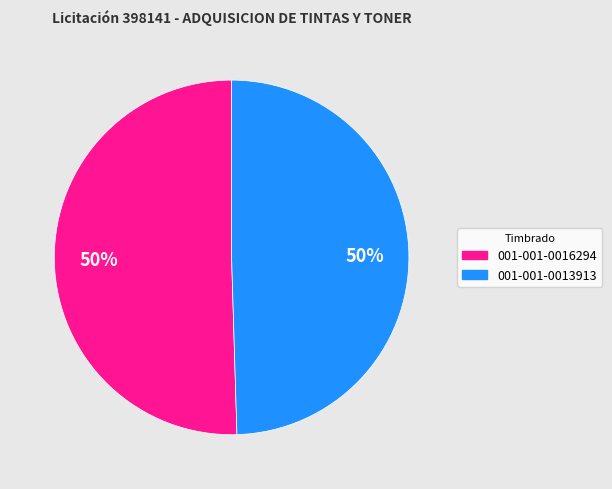

To the nearest percent, what is the average slice percentage?

50%